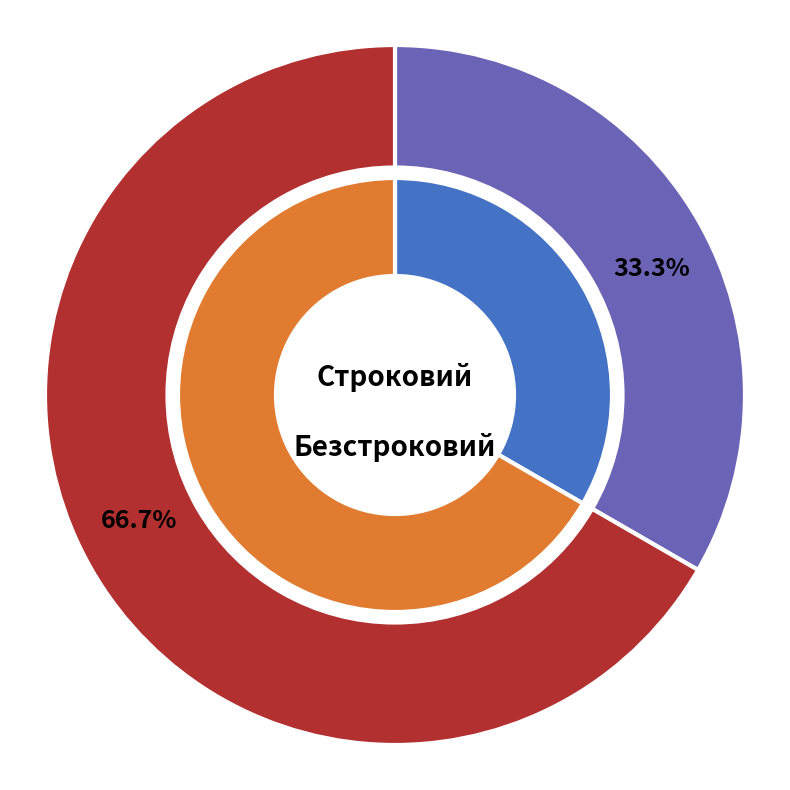

Which category has the smallest portion of the pie?

Строковий